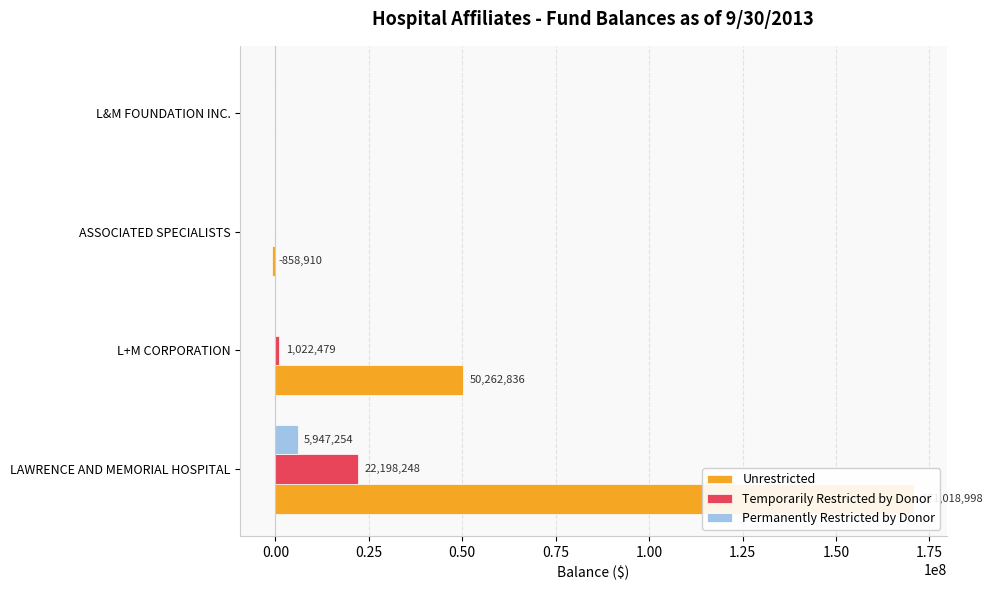

At how many categories does at least one series exceed -782798?

4